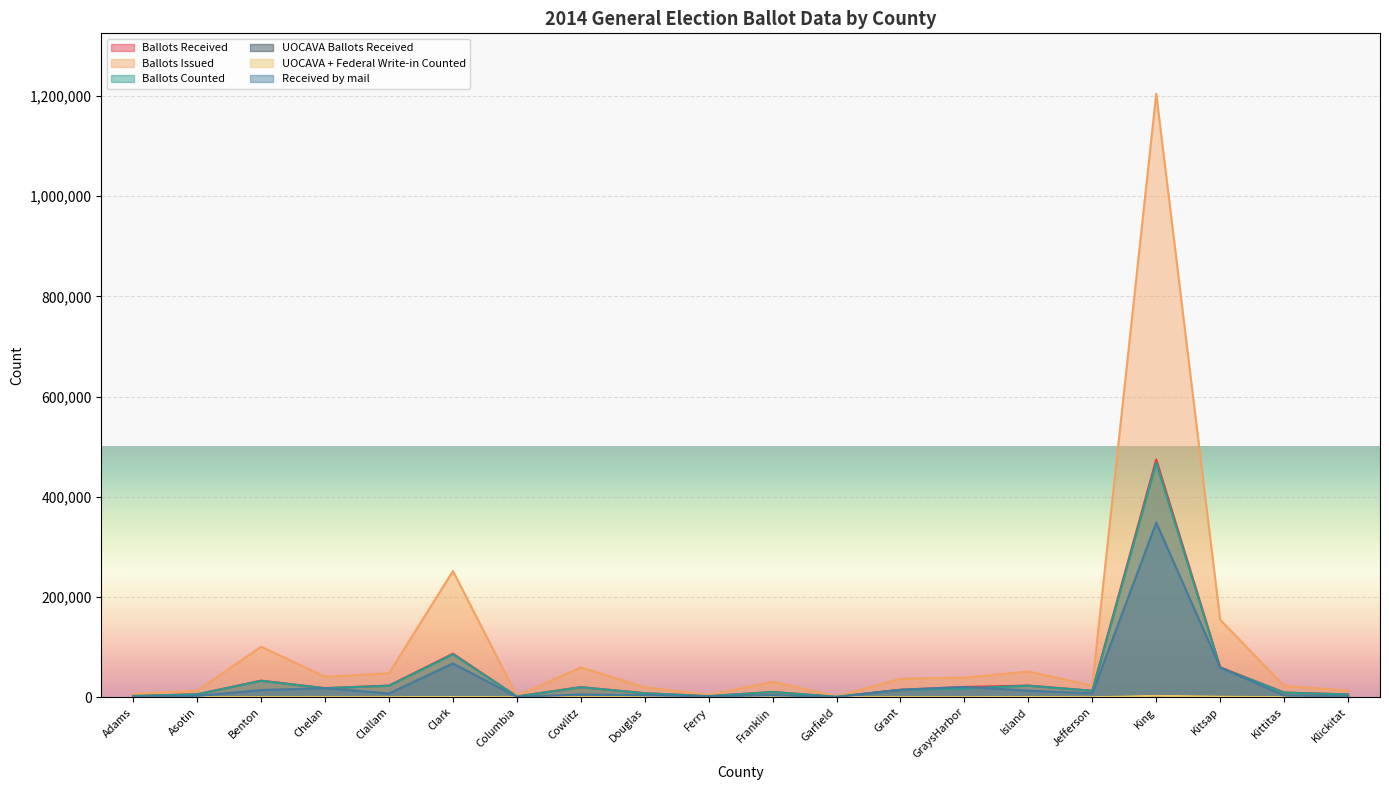

In Received by mail, how many points are lower than both neighbors (excluding endpoints)?

5